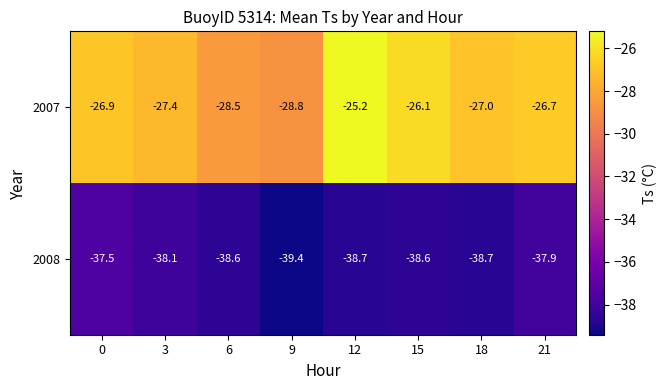

What is the total value across all series at 18?

-65.7